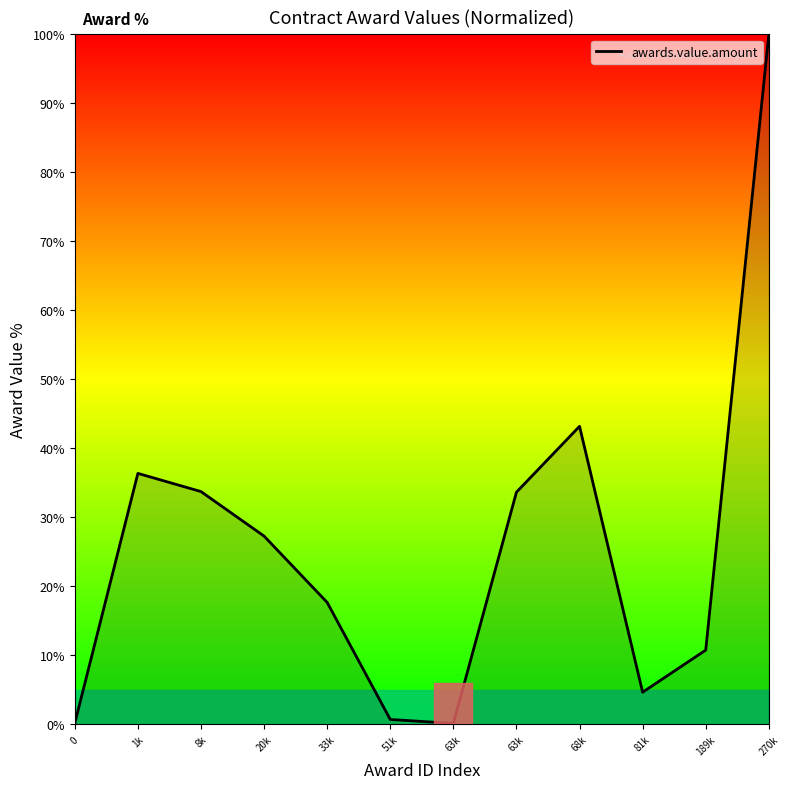

What is the sum of all values?

308.2